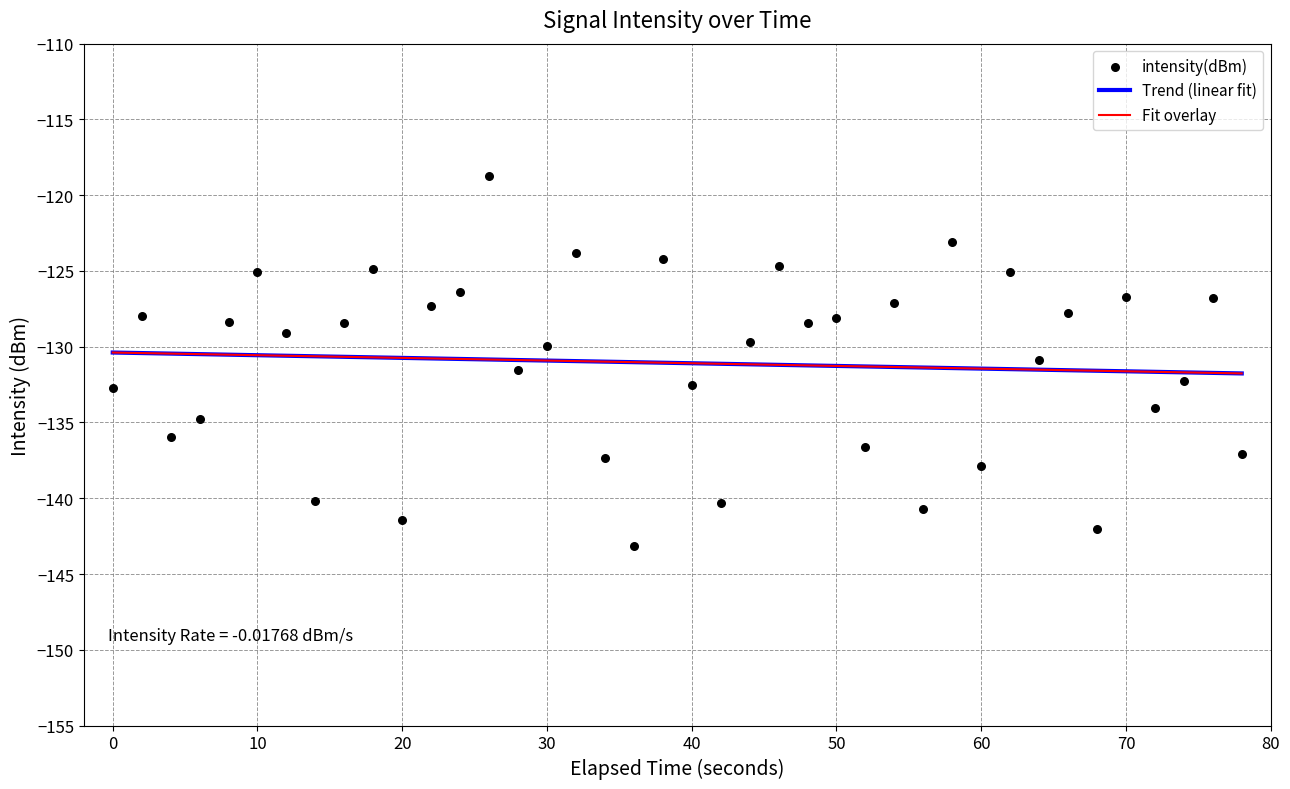

Which series has the largest Y range (max minus min)?

intensity(dBm)